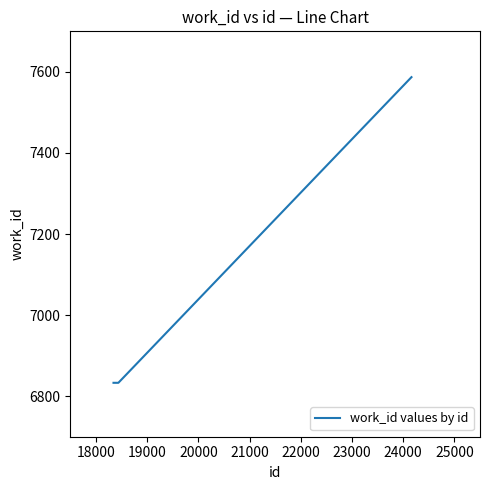

Does the chart display data point markers on the line(s)?

No